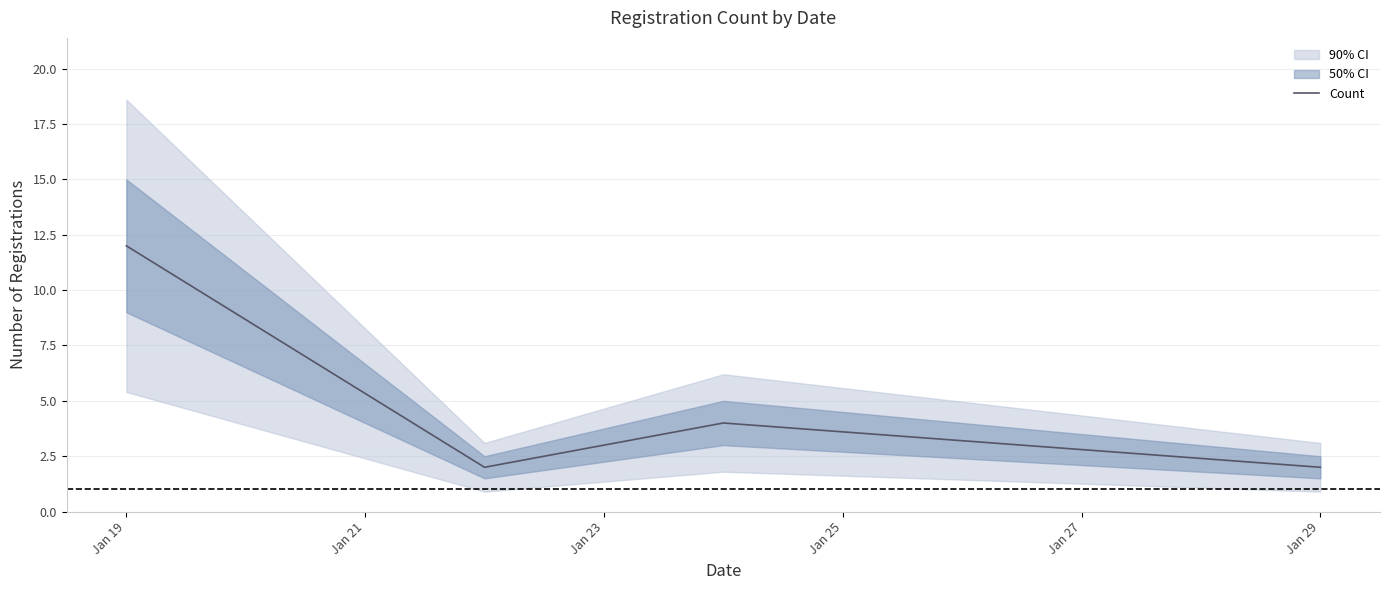

What is the sum of the values at Jan 19 and Jan 21?

14